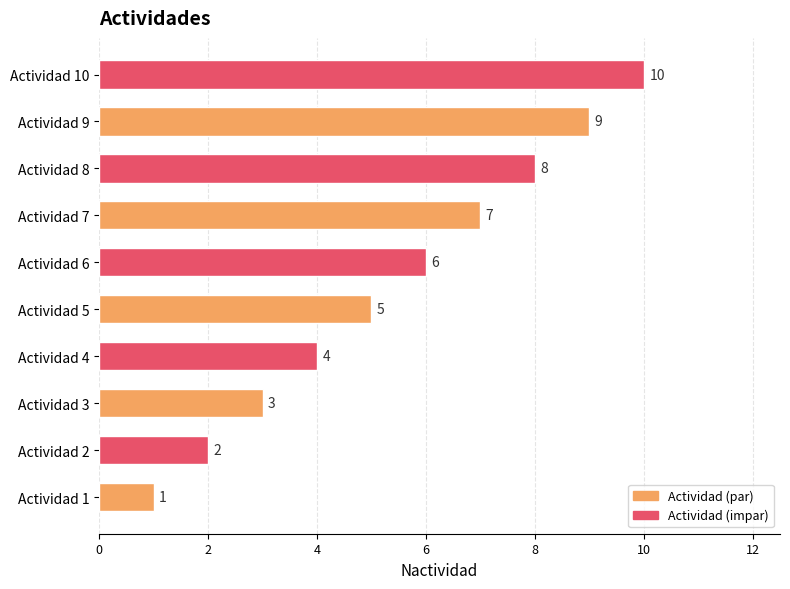

What is the approximate value at Actividad 8?

8